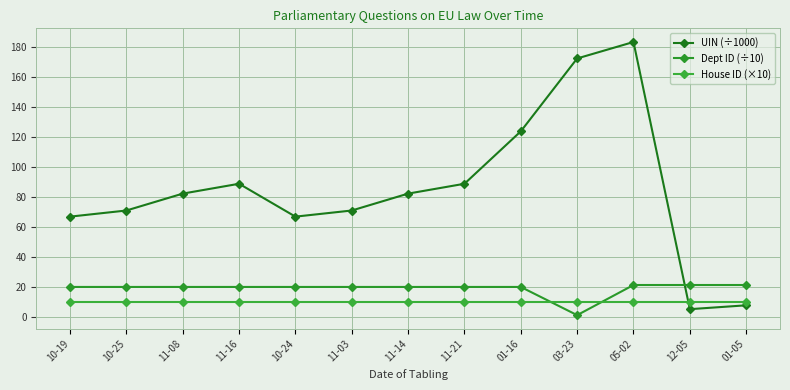

Reading right to left, what are all the values shown in this chart?

UIN (÷1000): 01-05=7.9	12-05=5.3	05-02=183.4	03-23=172.5	01-16=123.9	11-21=88.9	11-14=82.3	11-03=71.1	10-24=67.0	11-16=88.9	11-08=82.3	10-25=71.1	10-19=67.0
Dept ID (÷10): 01-05=21.4	12-05=21.4	05-02=21.4	03-23=1.3	01-16=20.1	11-21=20.1	11-14=20.1	11-03=20.1	10-24=20.1	11-16=20.1	11-08=20.1	10-25=20.1	10-19=20.1
House ID (×10): 01-05=10.0	12-05=10.0	05-02=10.0	03-23=10.0	01-16=10.0	11-21=10.0	11-14=10.0	11-03=10.0	10-24=10.0	11-16=10.0	11-08=10.0	10-25=10.0	10-19=10.0